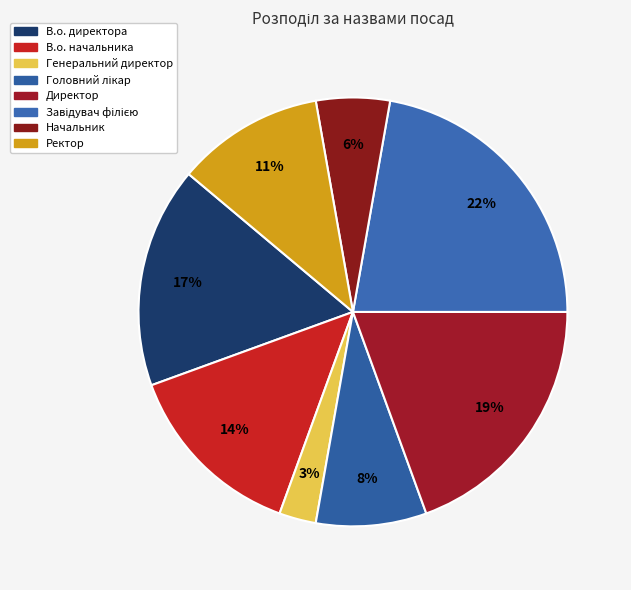

How many slices are in this pie chart?

8